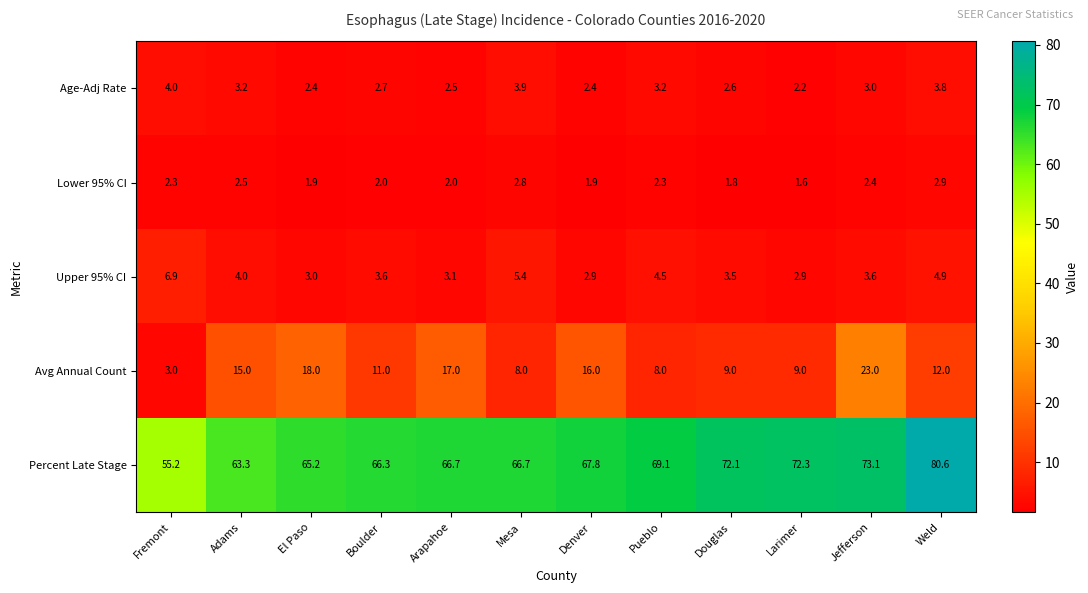

What is the difference between the highest and lowest values at Adams?

60.8